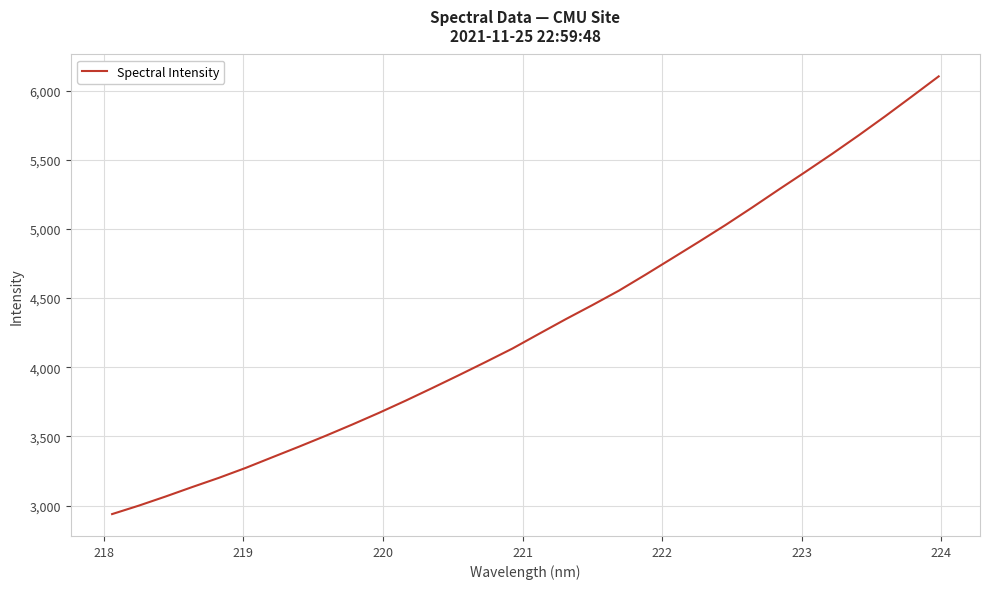

How many lines are shown in the chart?

1